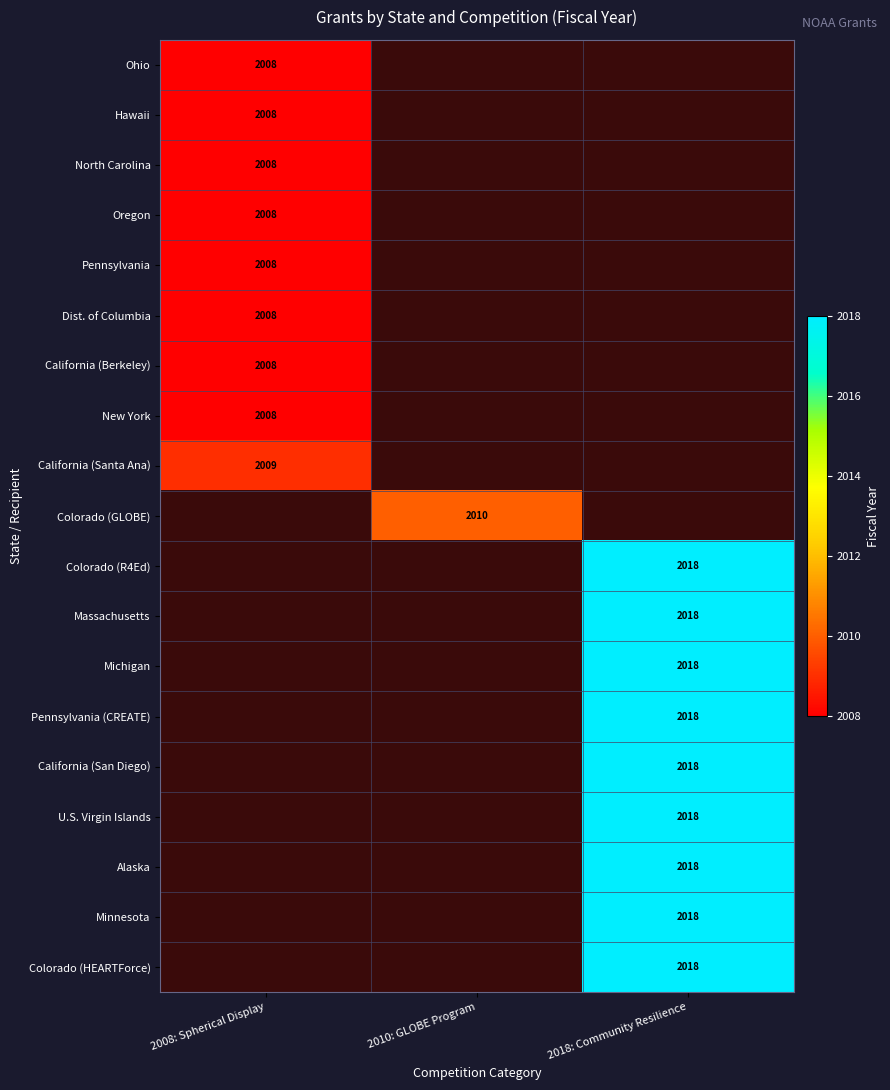

Is it true that California (Berkeley) equals 595 at 2008: Spherical Display?

False